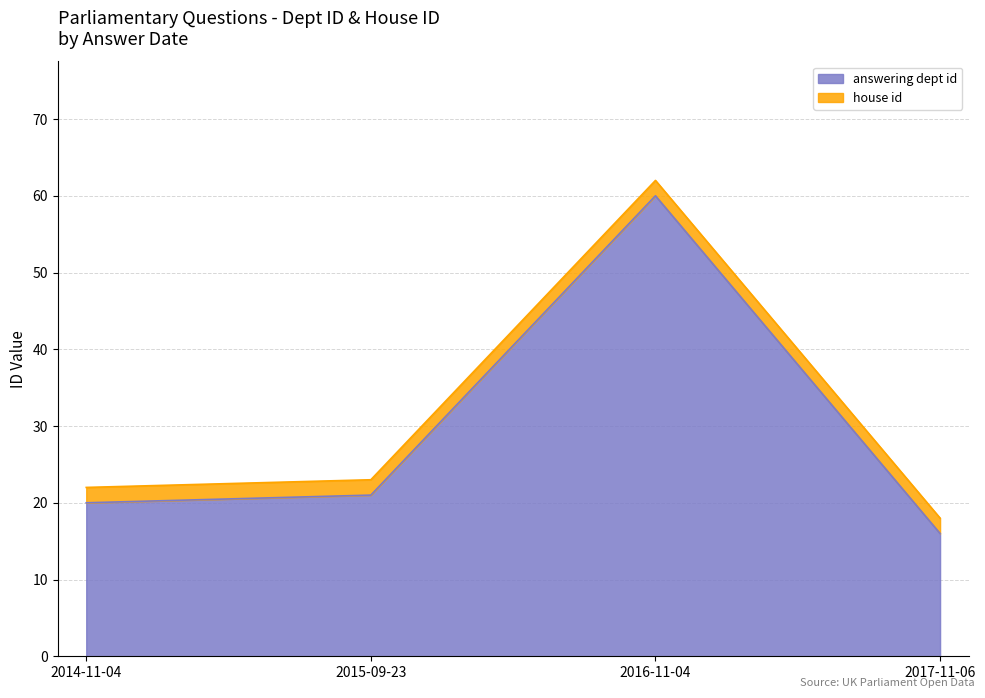

Where does the data first go above 21?

2016-11-04